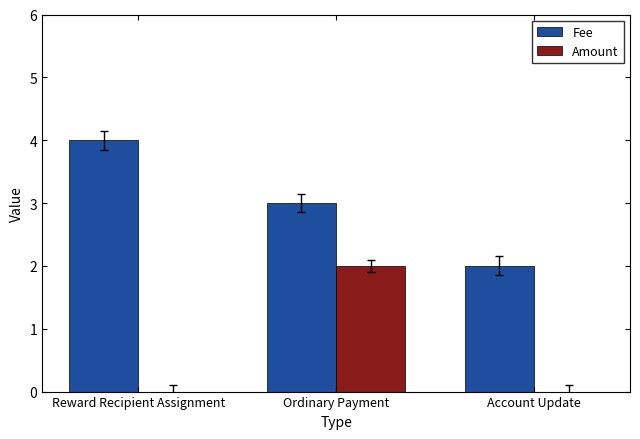

The Fee series shows 3 at Ordinary Payment. True or false?

True